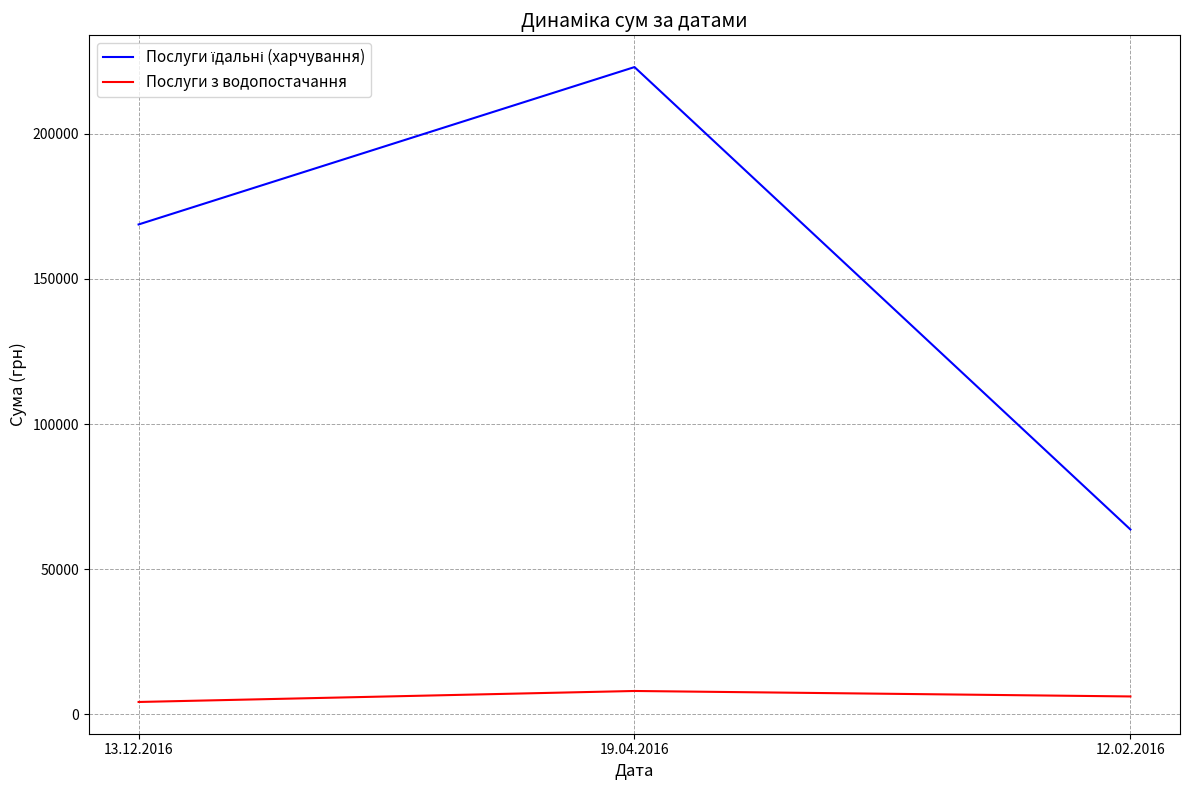

What position from the left is 12.02.2016?

3